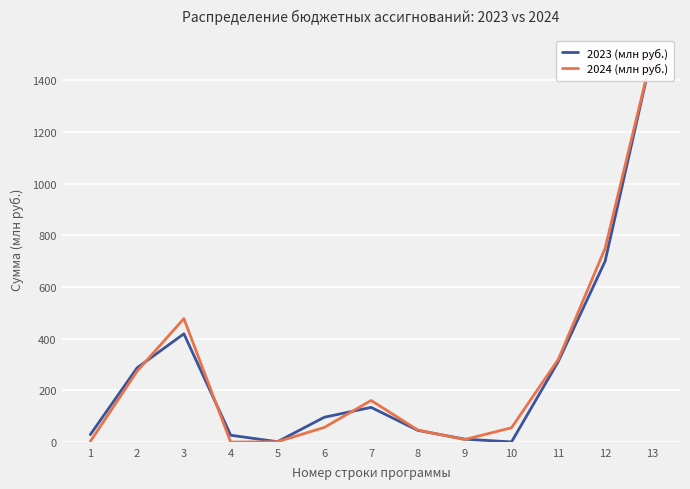

What is the approximate value of 2024 (млн руб.) at 10?

55.6